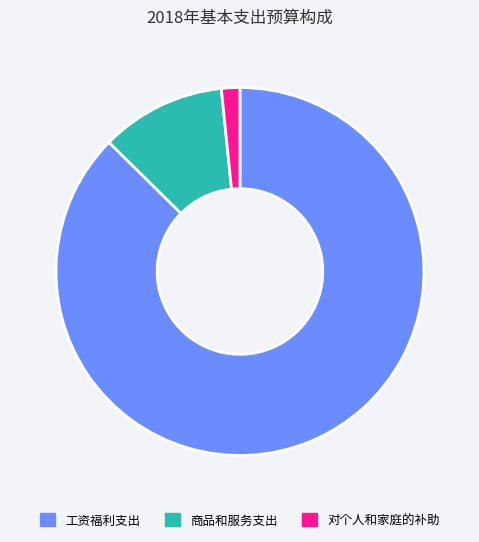

Is the sum of 商品和服务支出 and 工资福利支出 greater than half?

Yes